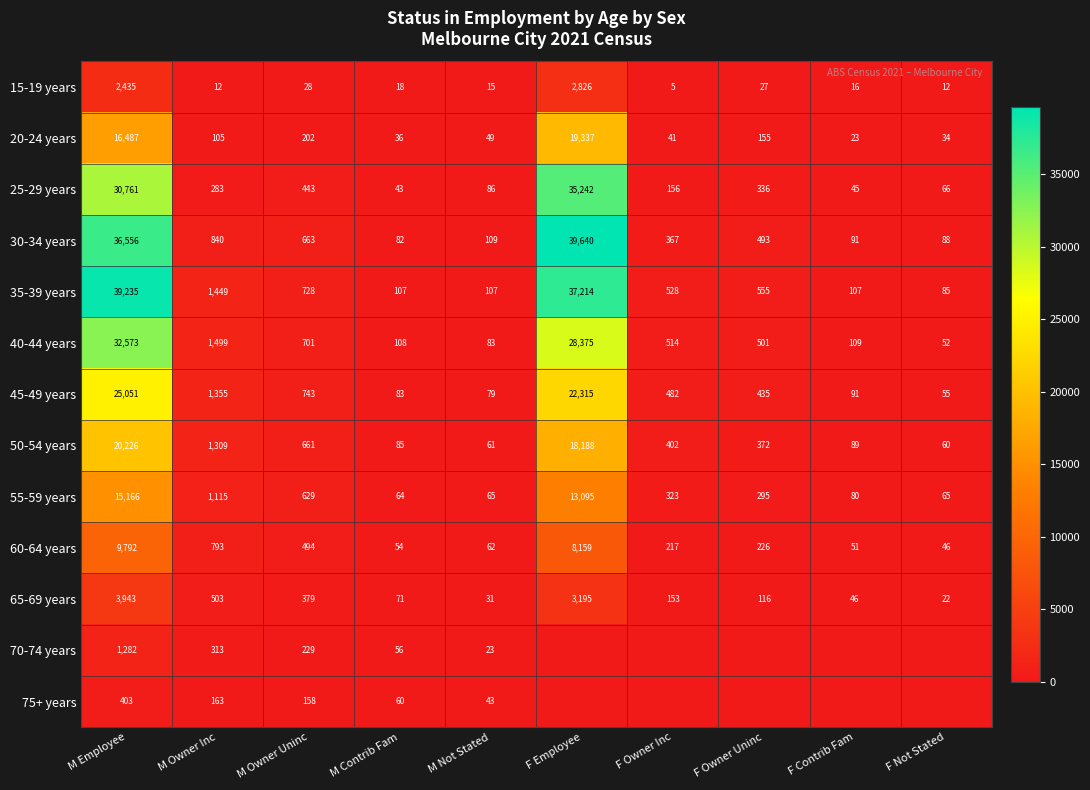

Between F Owner Uninc and M Owner Inc, which is larger?

F Owner Uninc